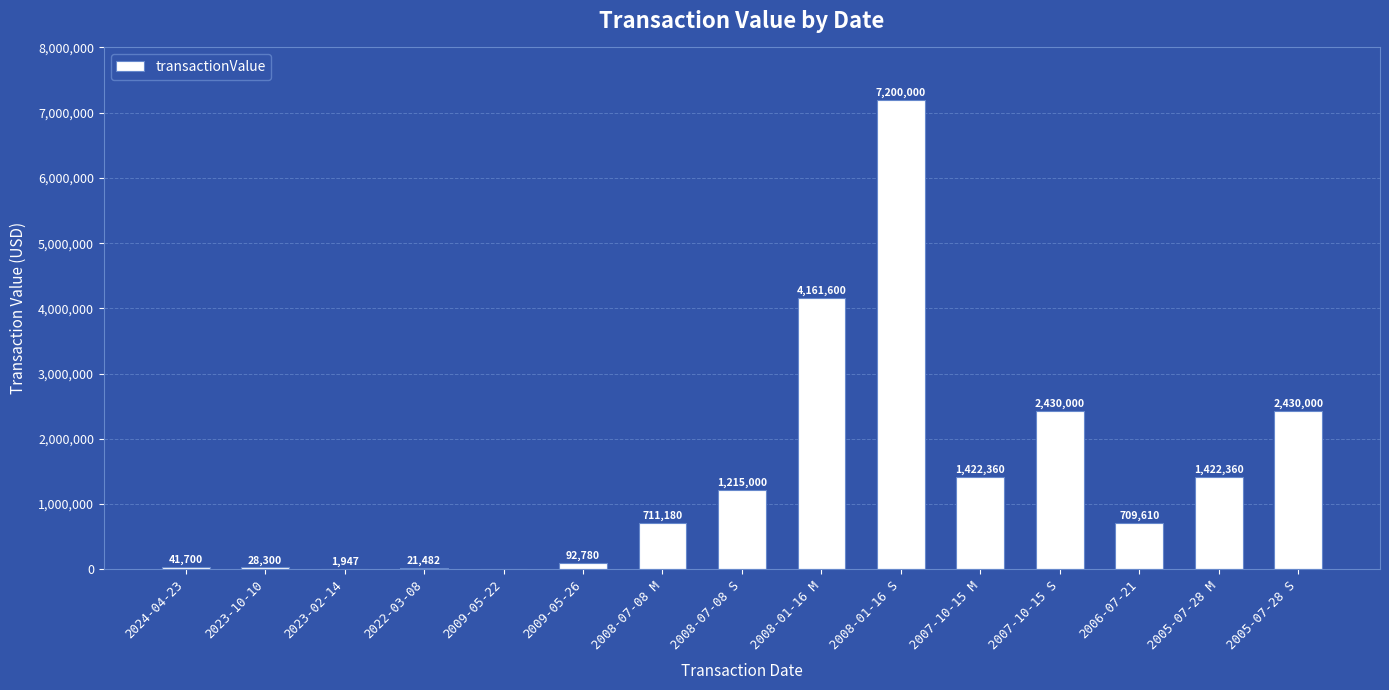

Where is the data nearest to the value 3600000?

2008-01-16 M